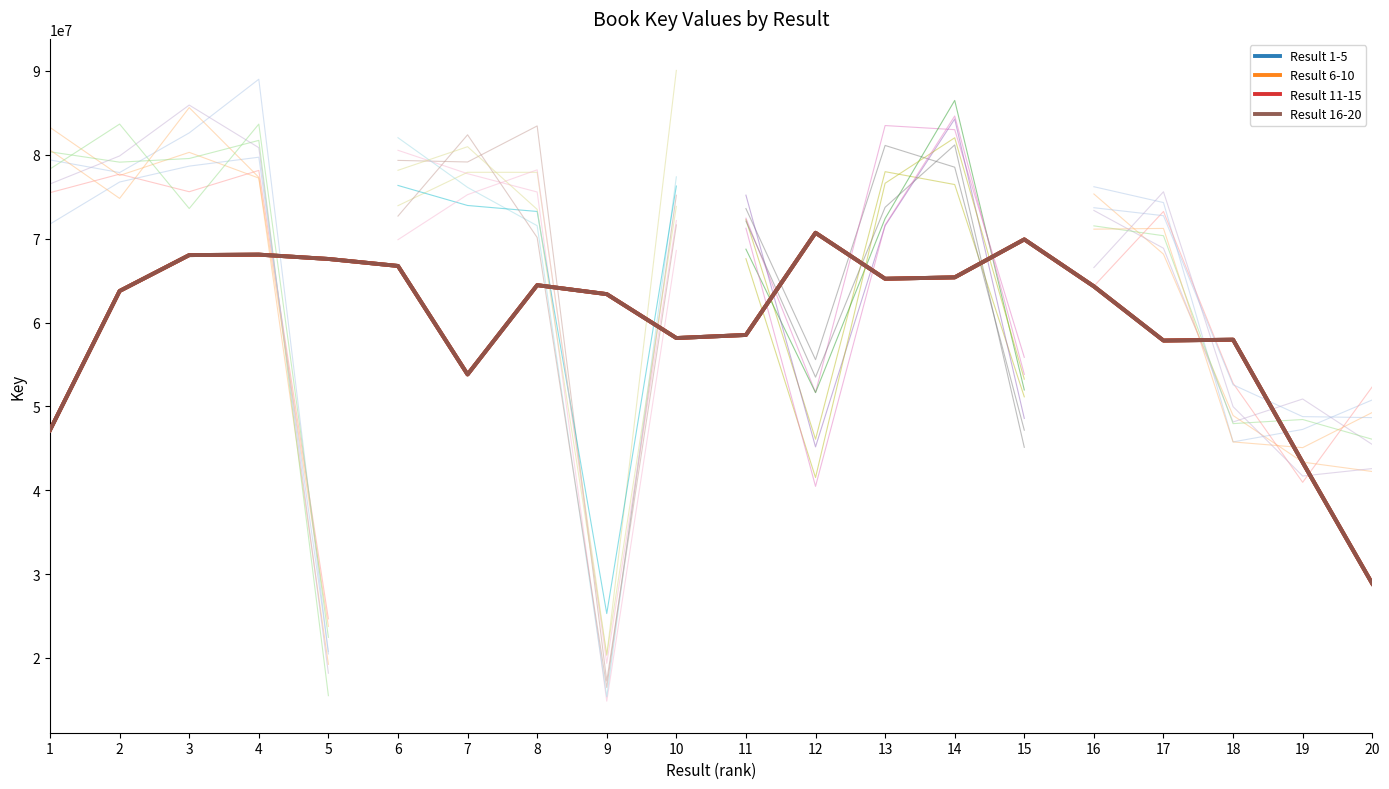

What are all the series names shown in the legend?

Result 1-5, Result 6-10, Result 11-15, Result 16-20